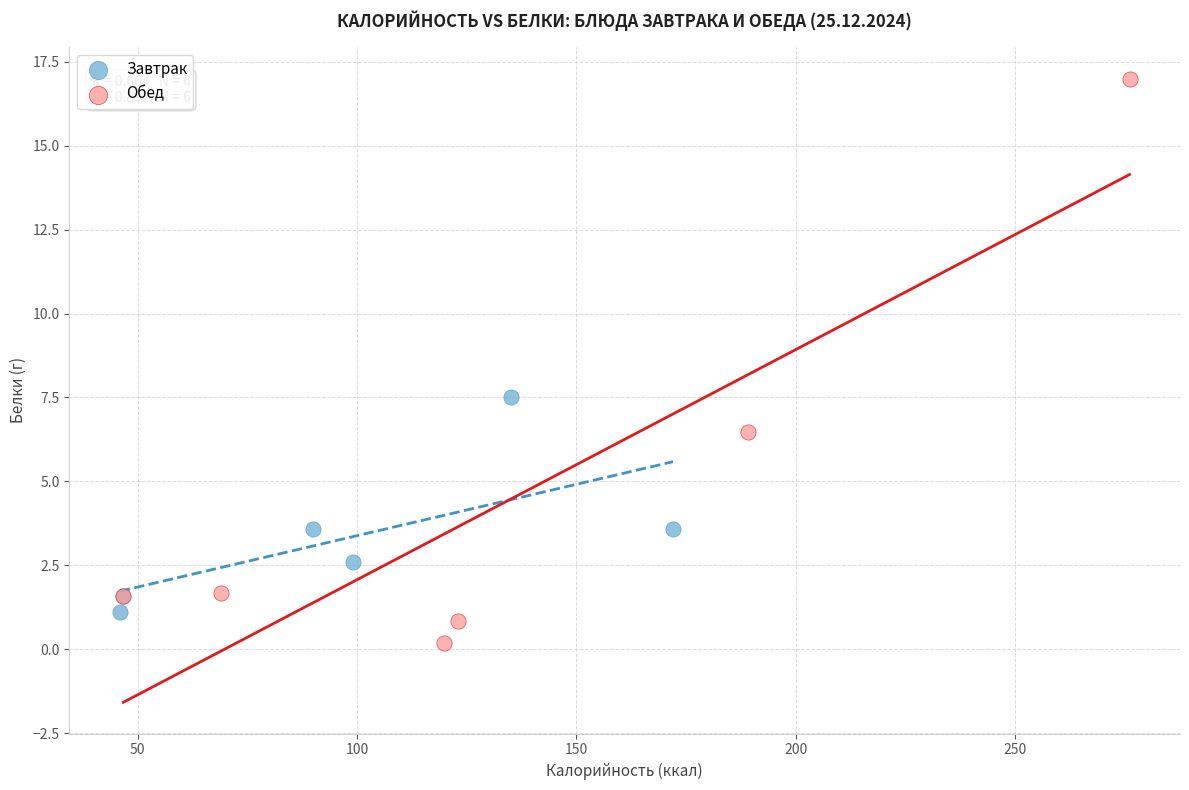

Which series has the widest spread of Y values?

Обед